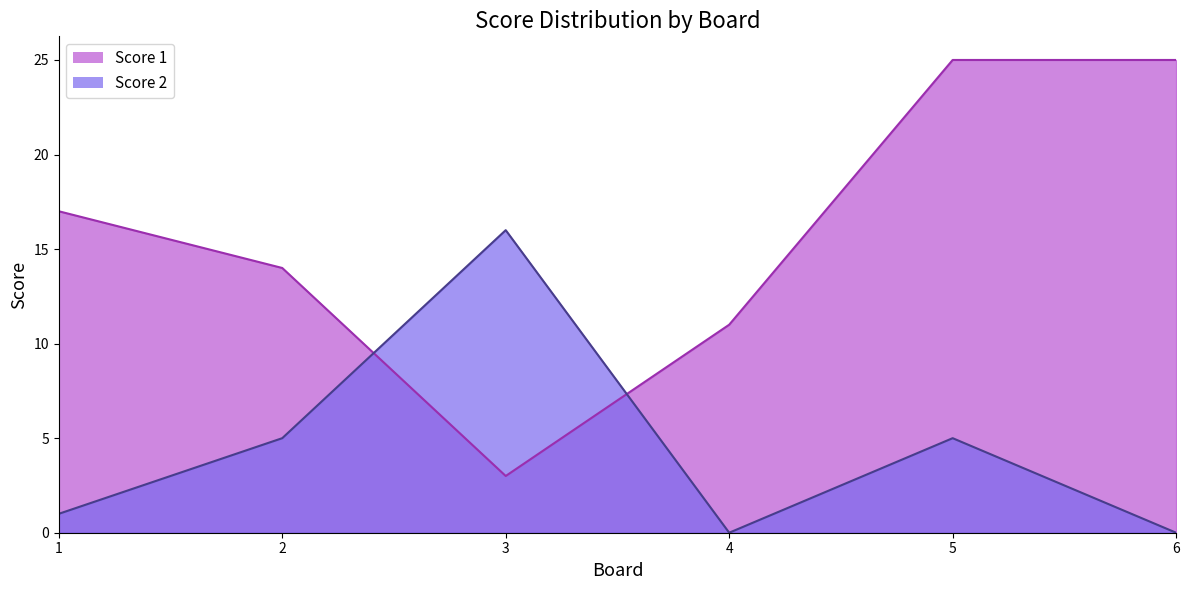

What is the approximate value of Score 1 at 4, to the nearest 10?

10